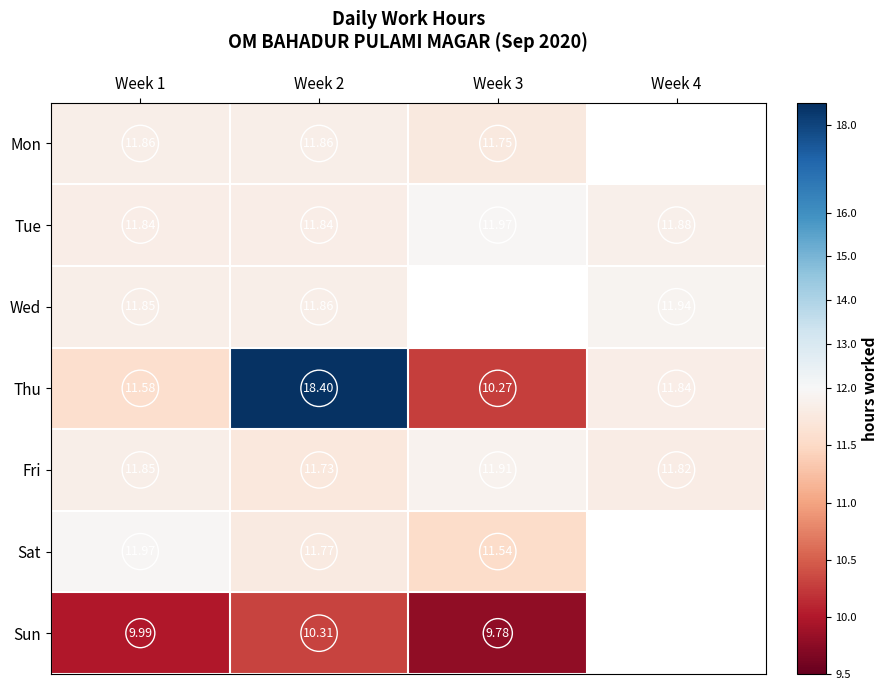

How many values in the Mon series exceed 11?

3